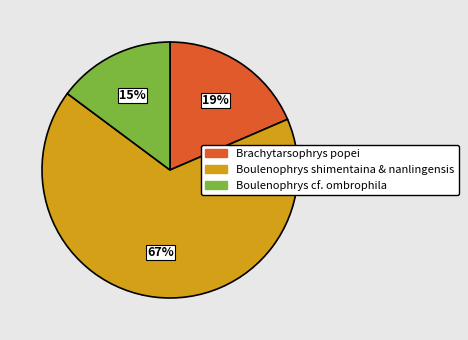

Does any single category account for the majority?

Yes